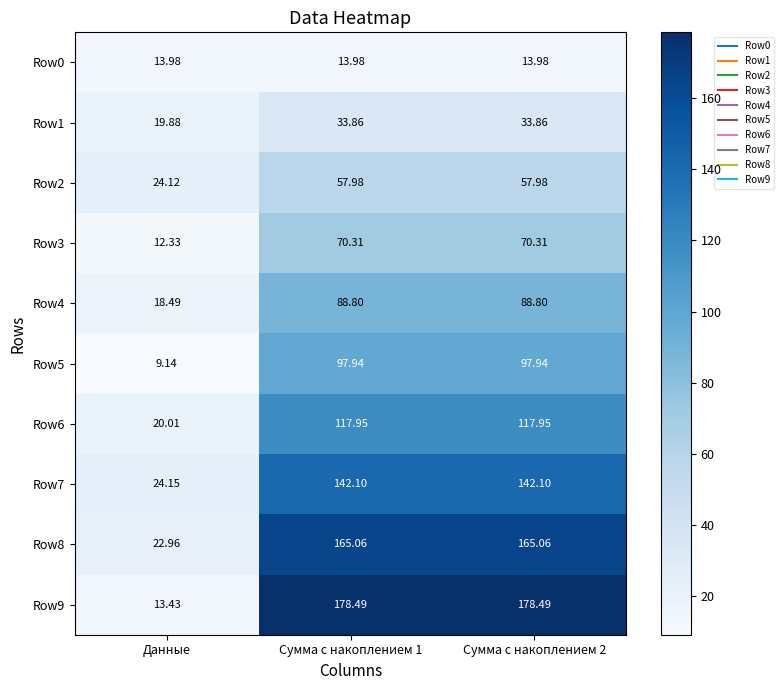

Where is Row2 nearest to the value 41?

Данные